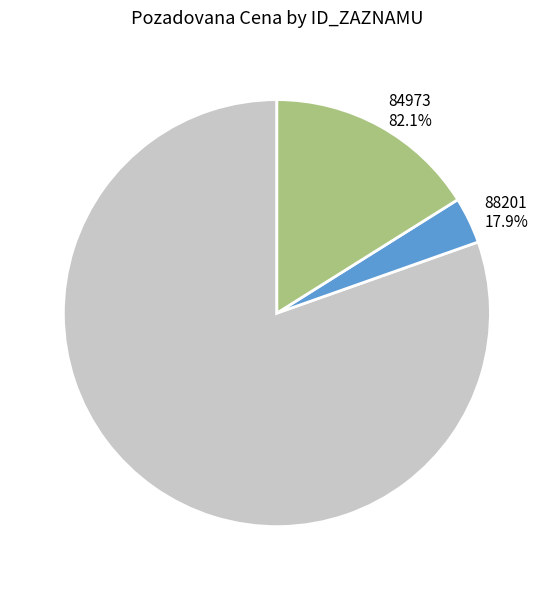

Is it true that 84973 is 82% of the pie?

True